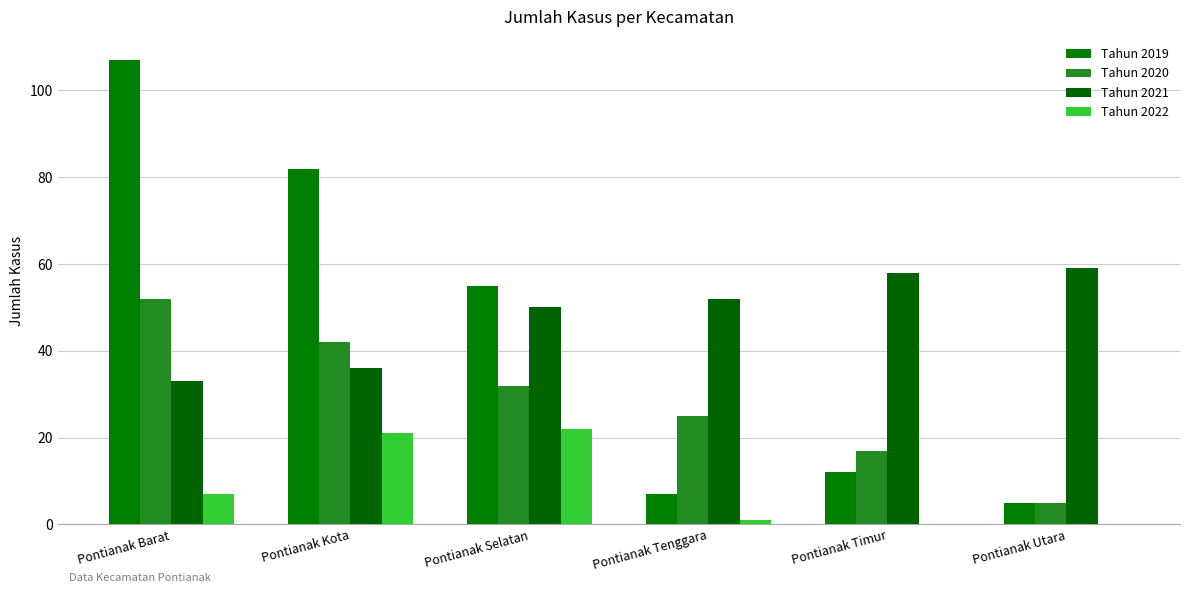

How many series are shown in this chart?

4